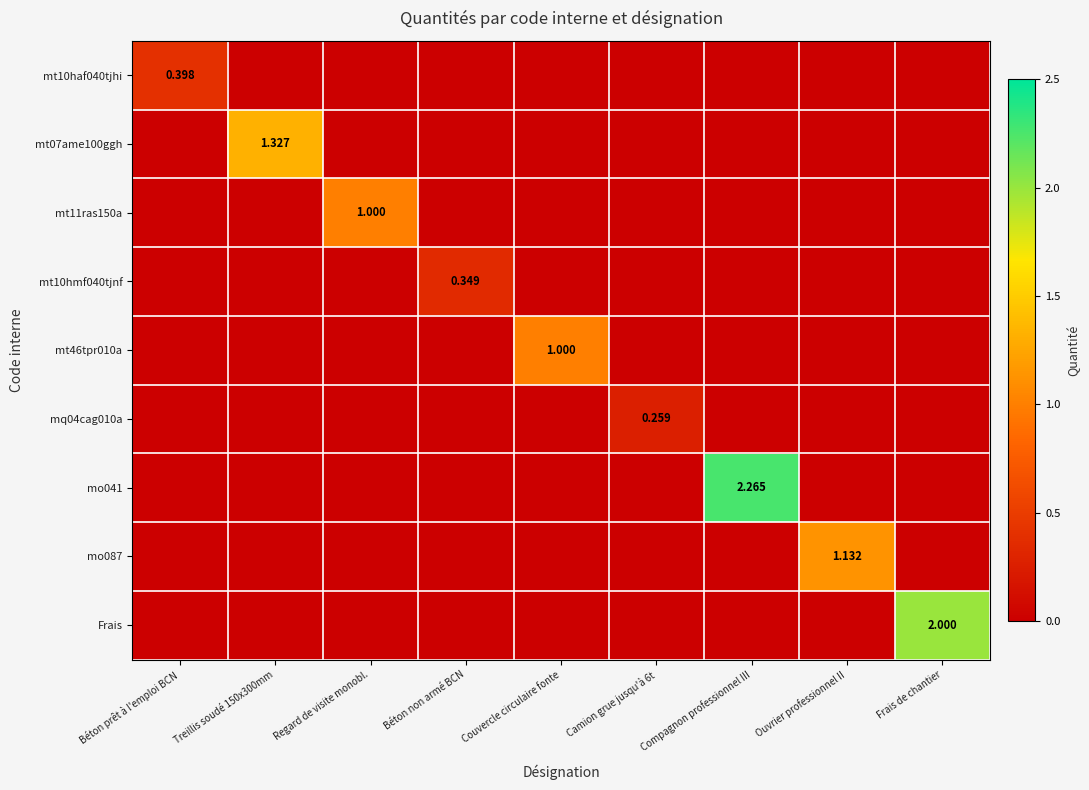

Which category has the lowest value across all series?

Treillis soudé 150x300mm